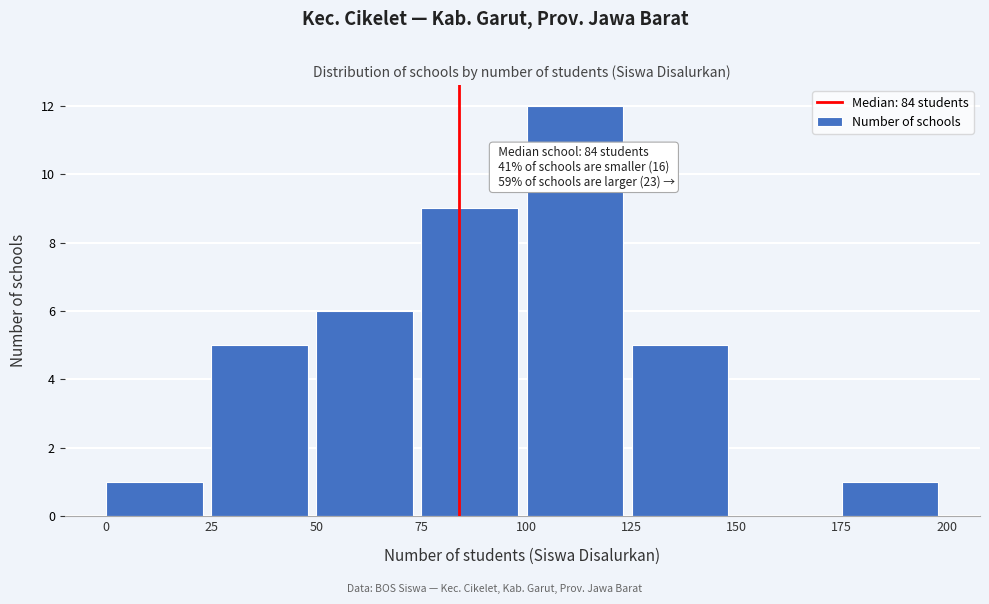

Over which range of the x-axis is the bar tallest?

100 to 125